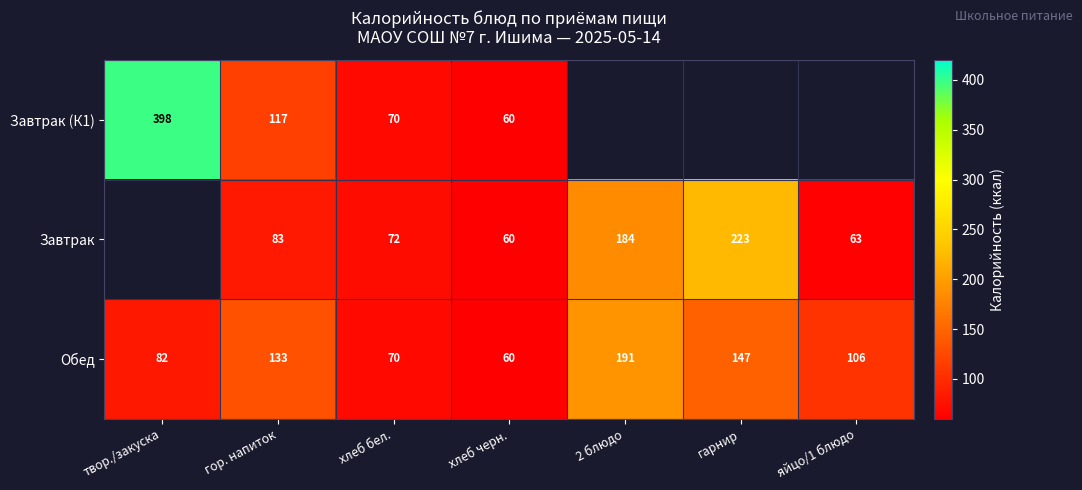

True or false: Обед has a value of 40.7 at гарнир.

False